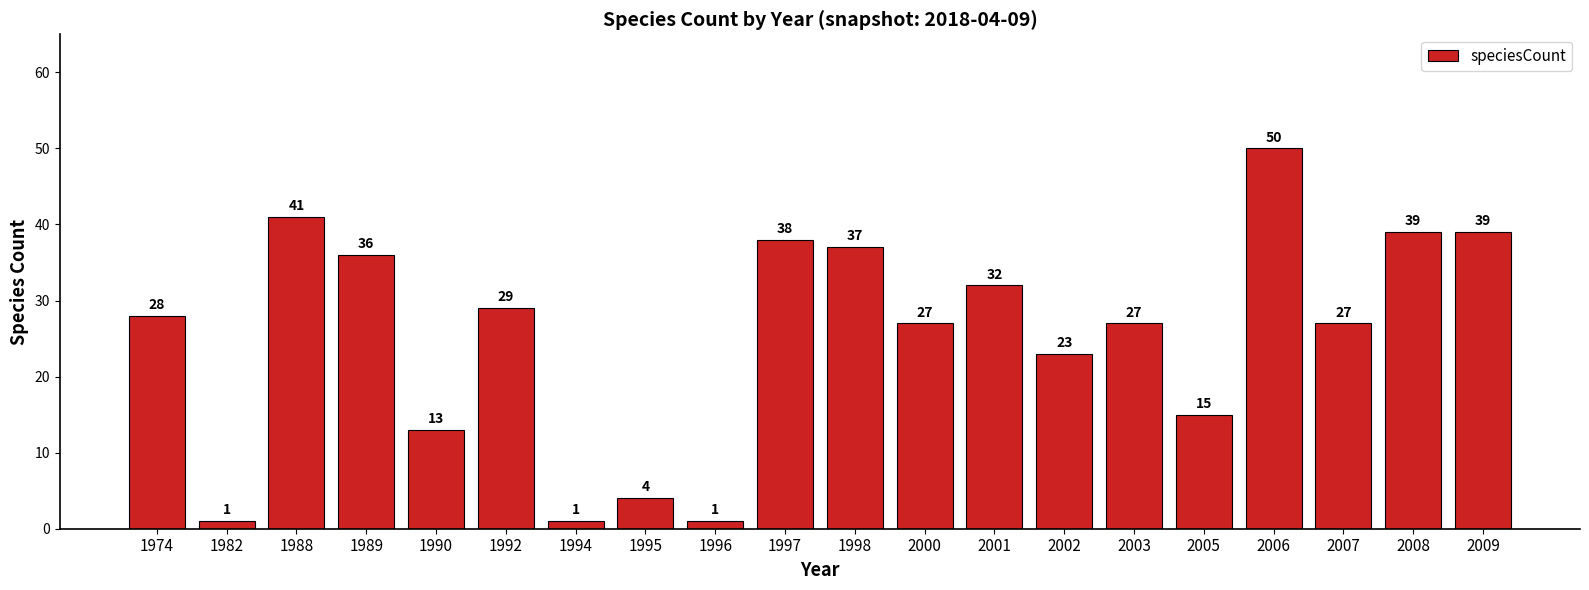

Count the number of data series in this chart.

1